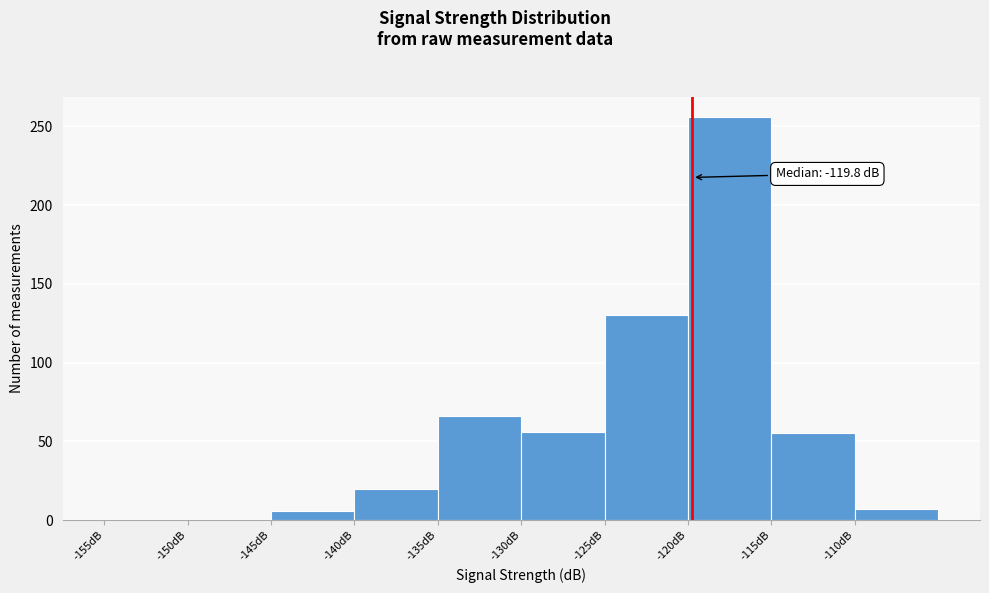

Over which range of the x-axis is the bar tallest?

-120 to -115